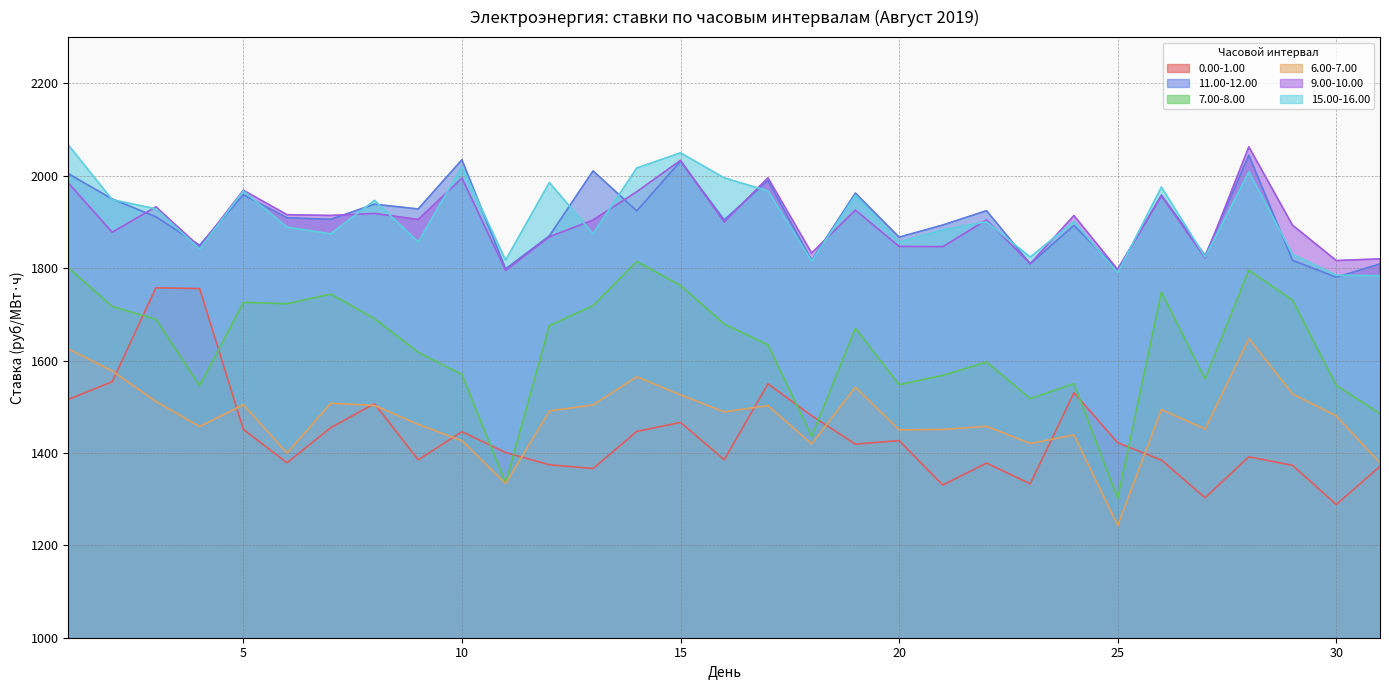

At which category does the chart reach its minimum across all series?

25